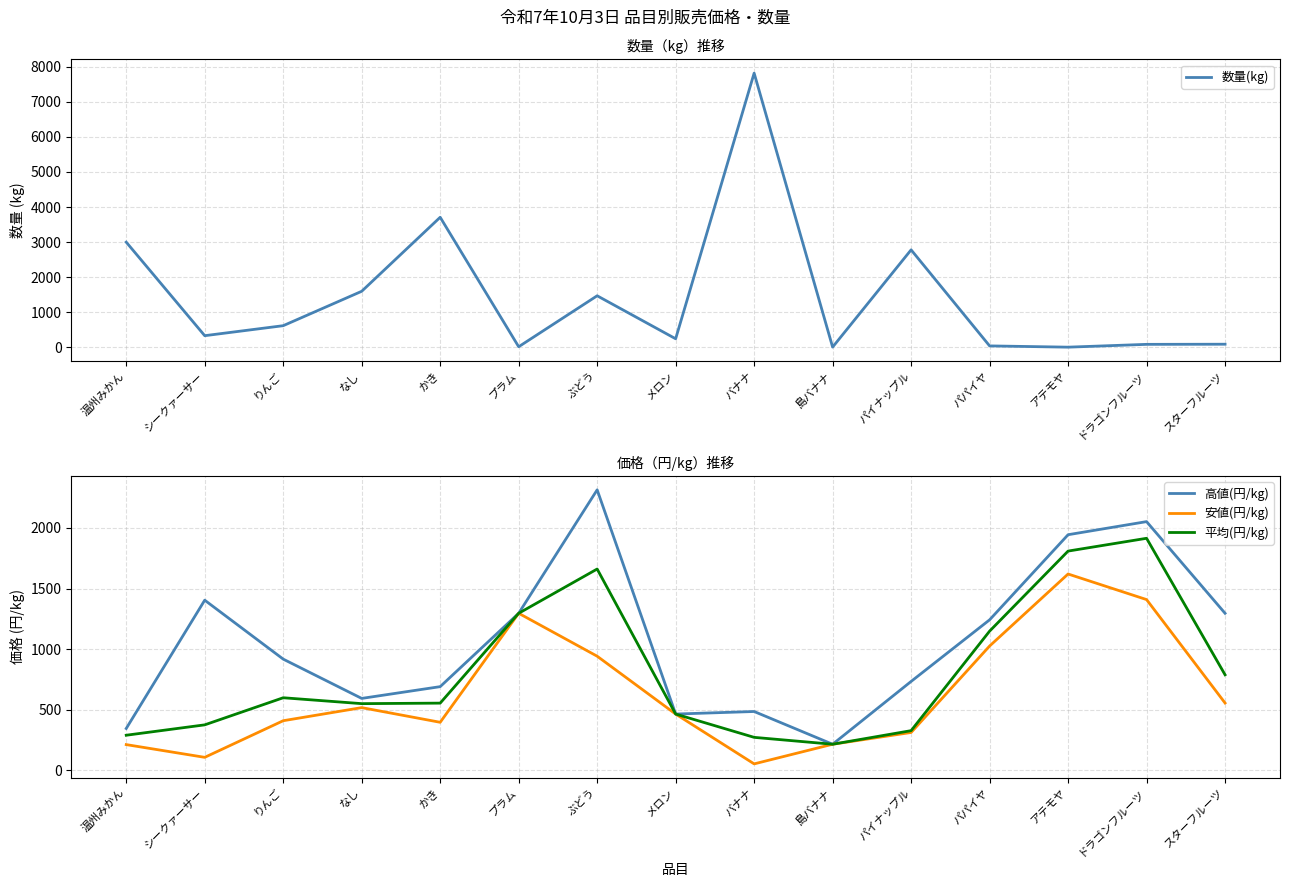

Is the value of 安値(円/kg) at 温州みかん greater than the value of 数量(kg) at シークァーサー?

No